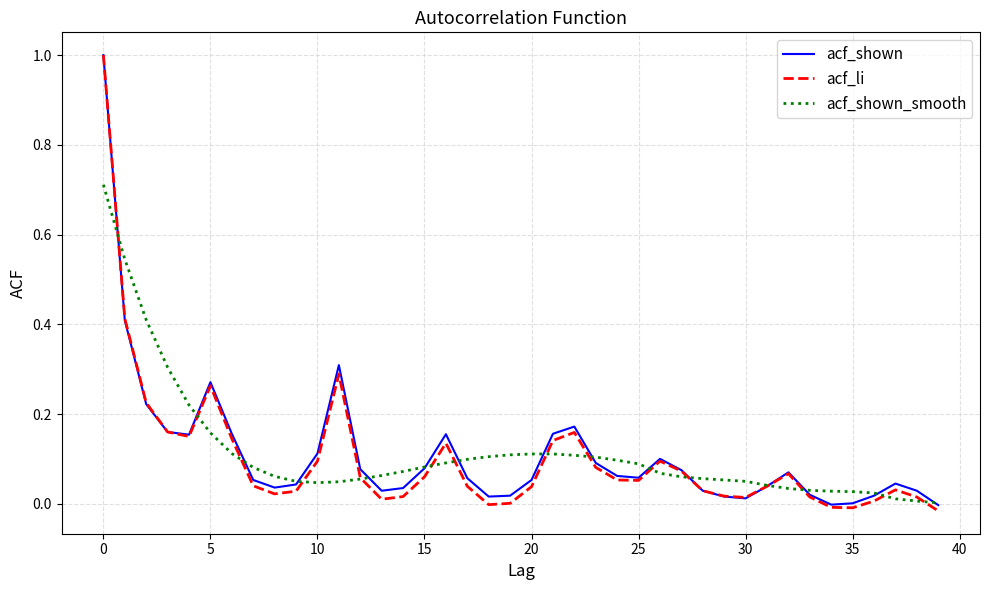

What is the highest value of the acf_li series?

1.0